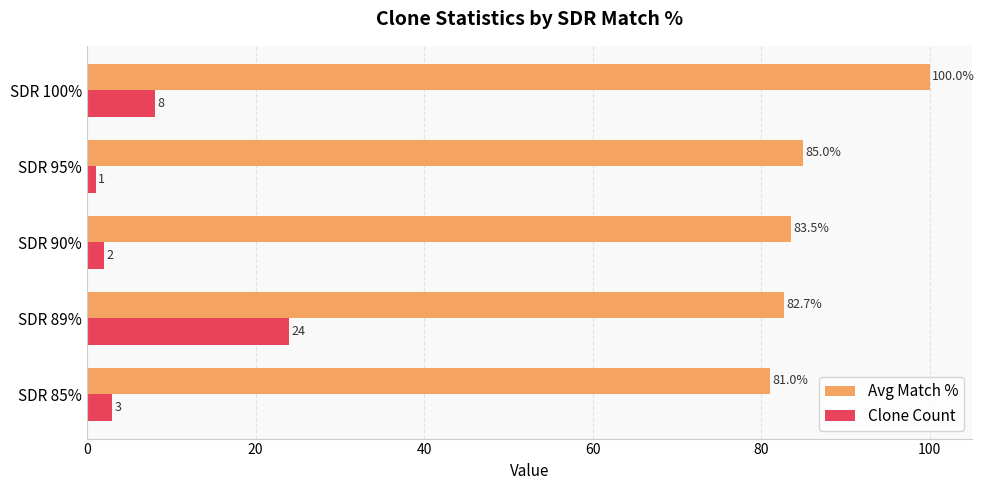

Which series has the largest range (max minus min)?

Clone Count